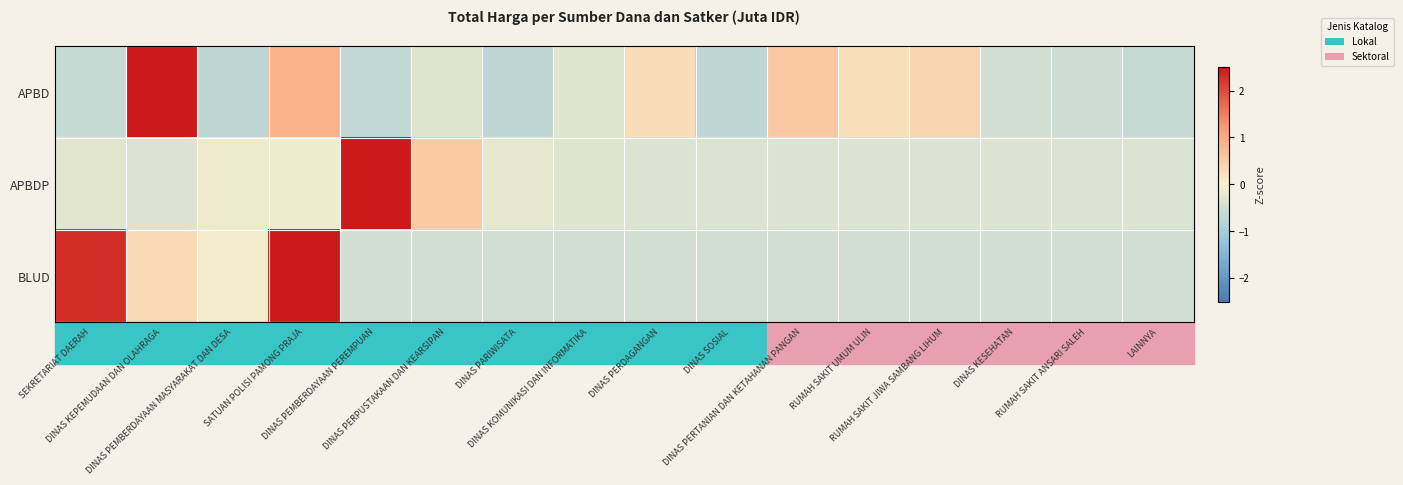

Count the number of data series in this chart.

3